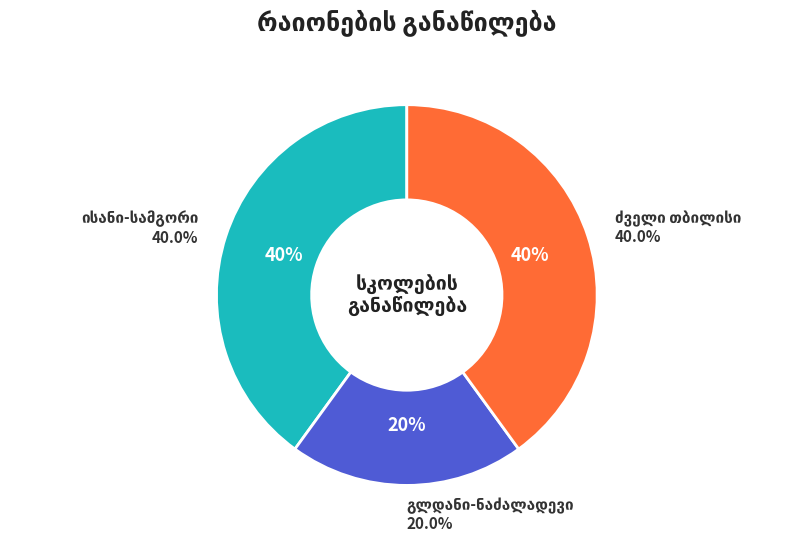

How many segments does this pie chart have?

3